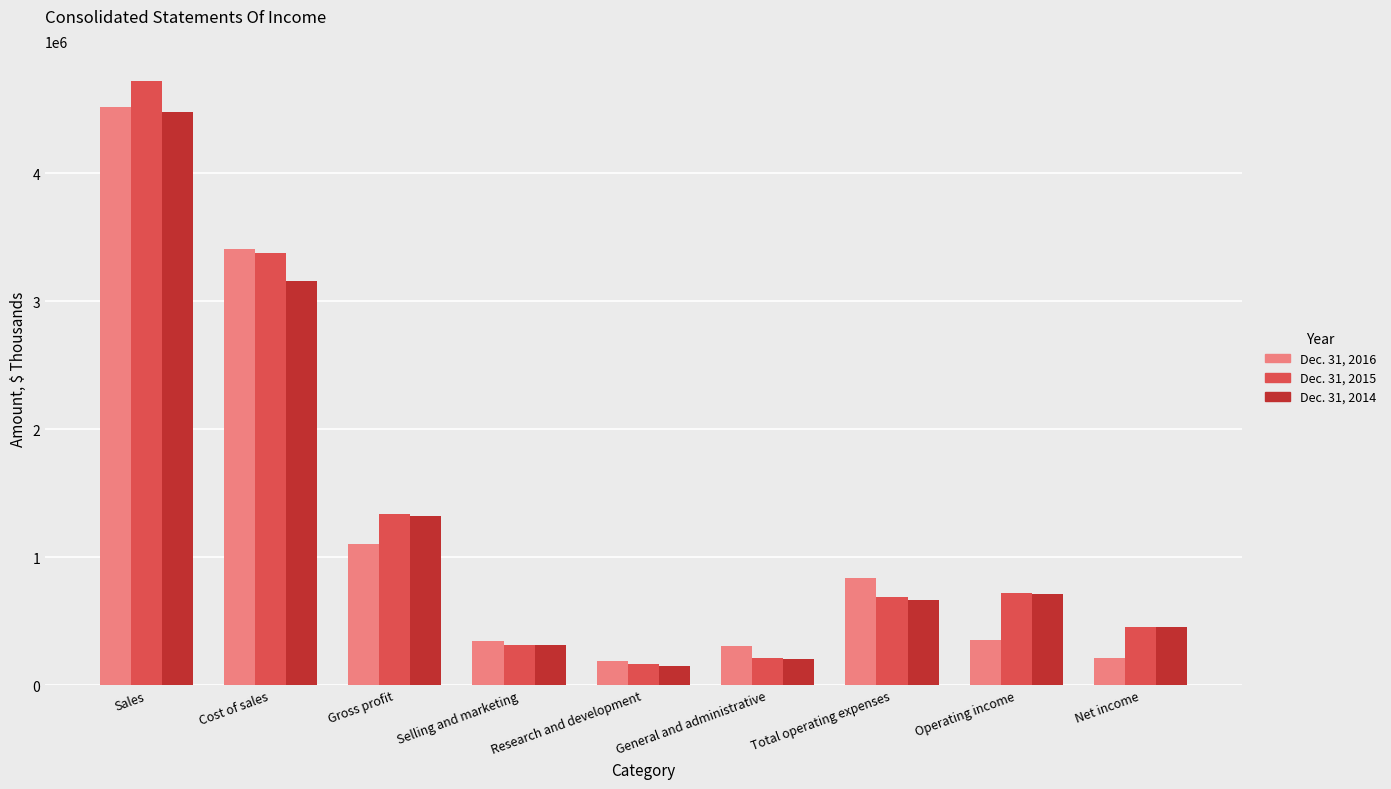

What is the difference between the second highest and second lowest values in the Dec. 31, 2015 series?

3171171